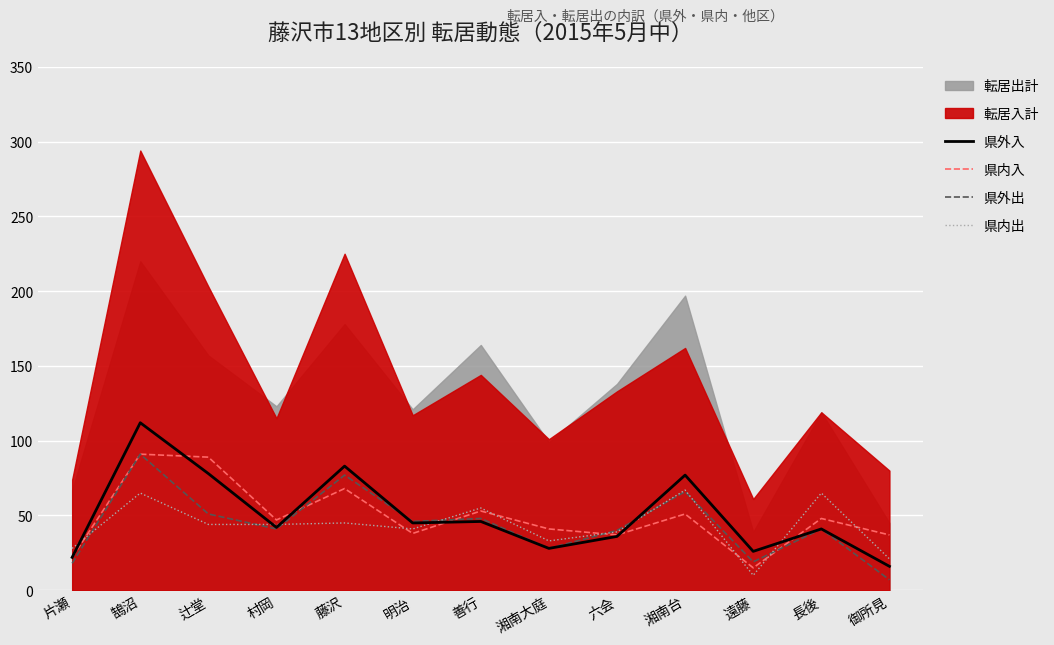

What is the label of the 8th point from the left?

湘南大庭